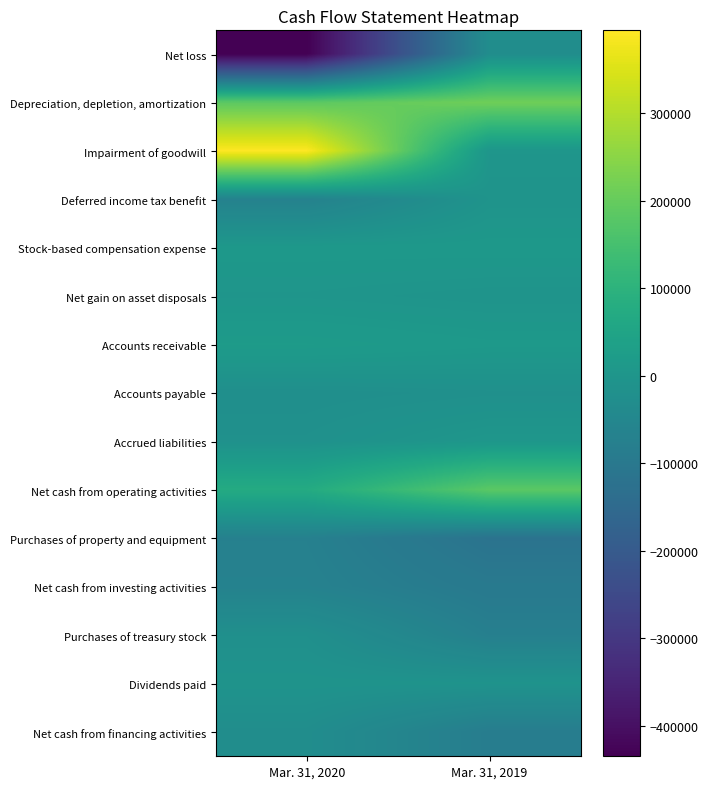

Between Mar. 31, 2020 and Mar. 31, 2019, which series saw the biggest shift?

Net loss